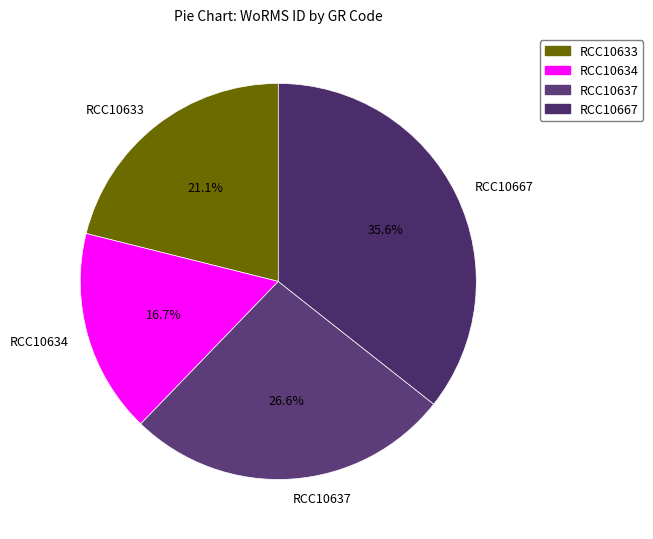

How many slices are in this pie chart?

4